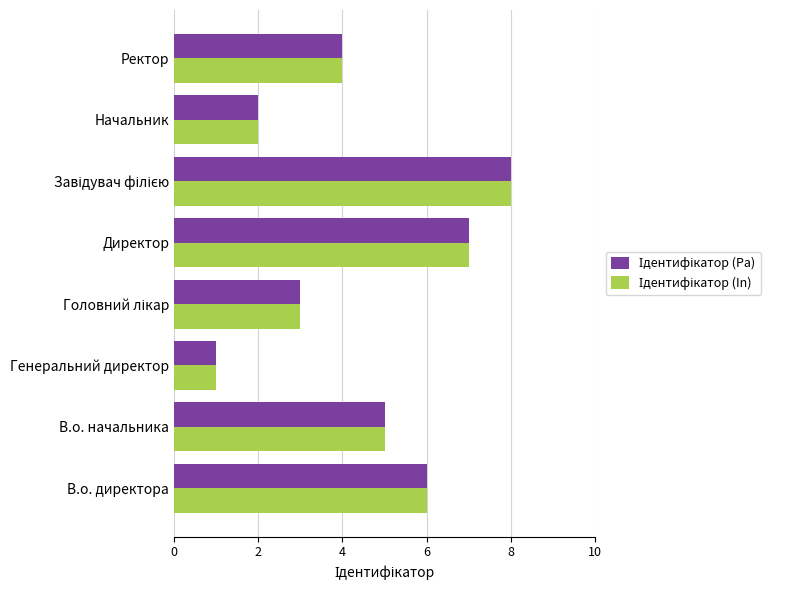

What is the total value across all series at Начальник?

4